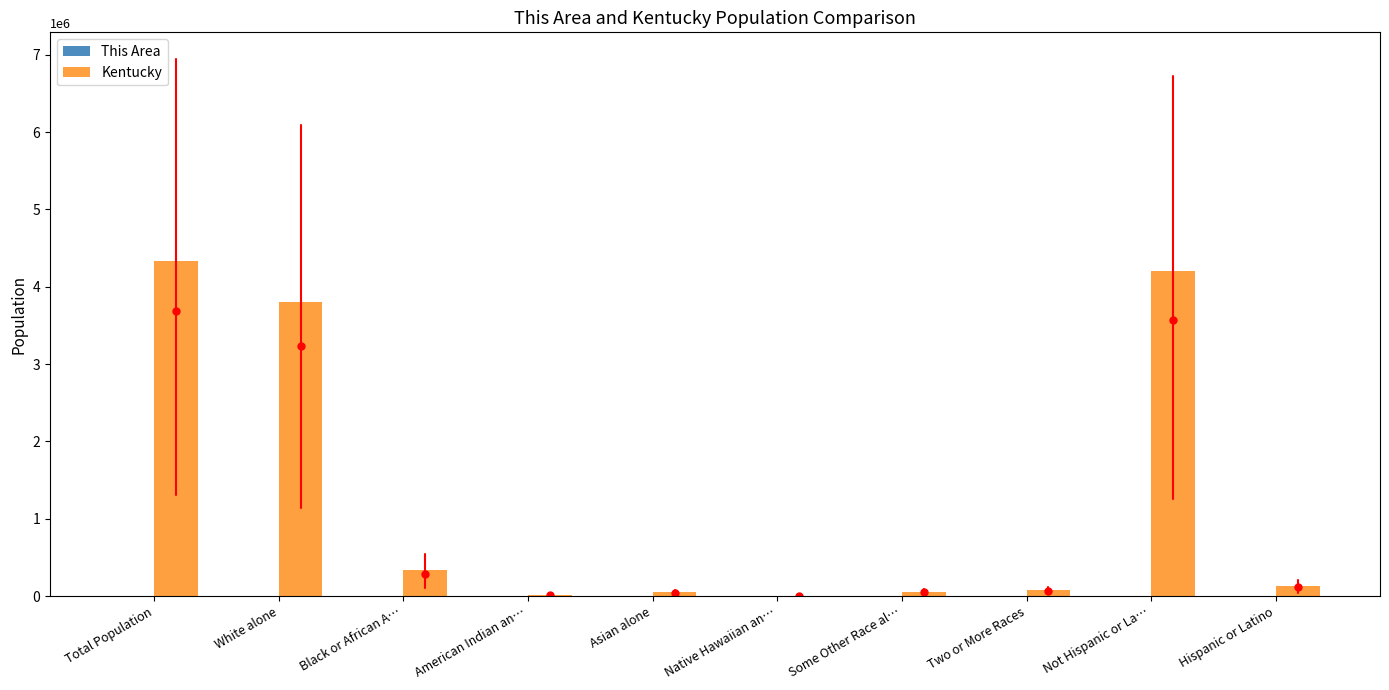

What is the maximum value shown in the chart?

4339367